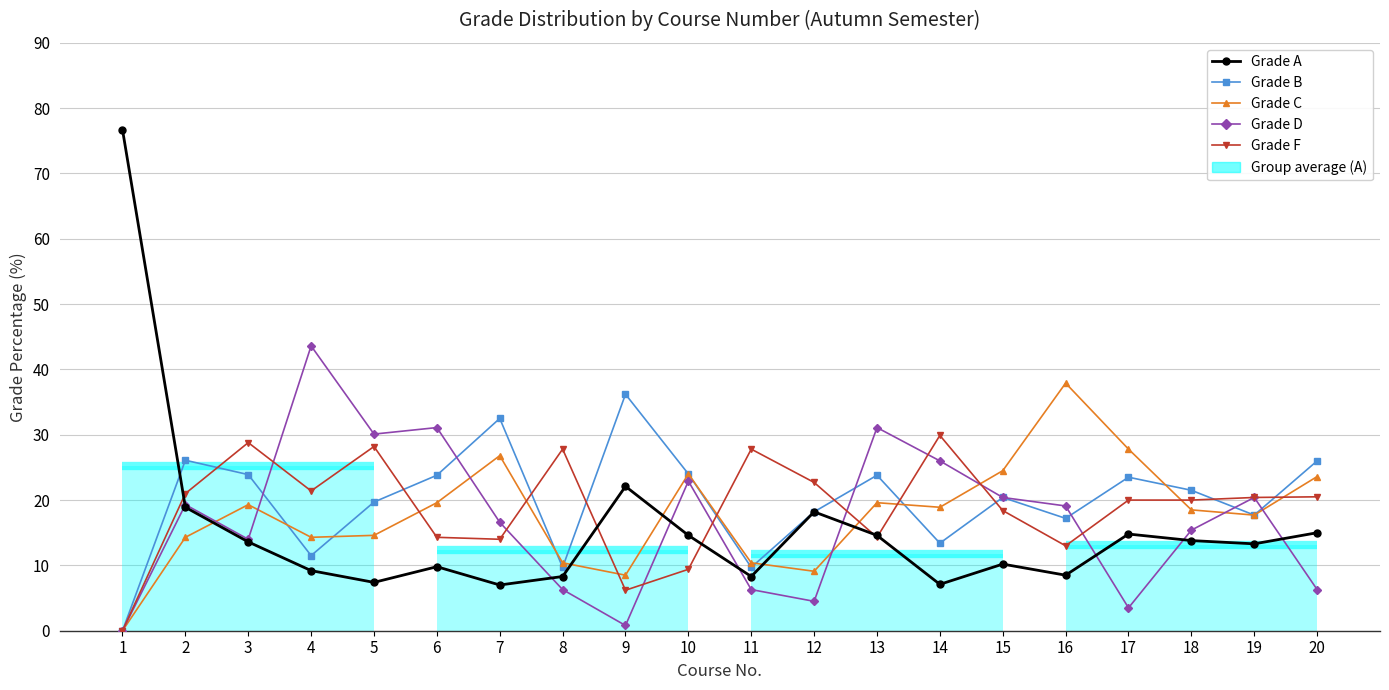

Between 6 and 16, which series saw the biggest shift?

C